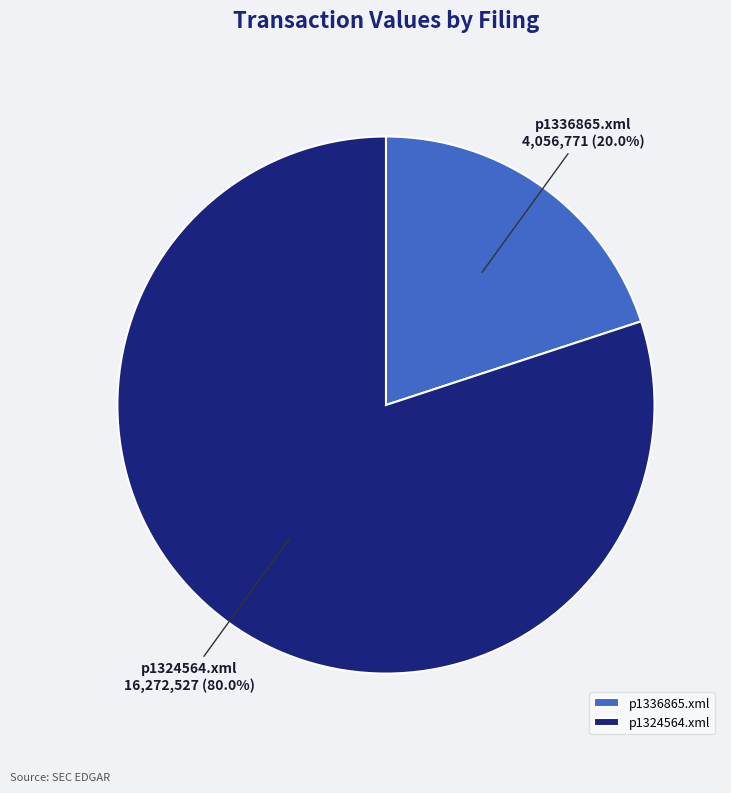

To the nearest percent, what is the difference between the largest and smallest slice percentages?

60%